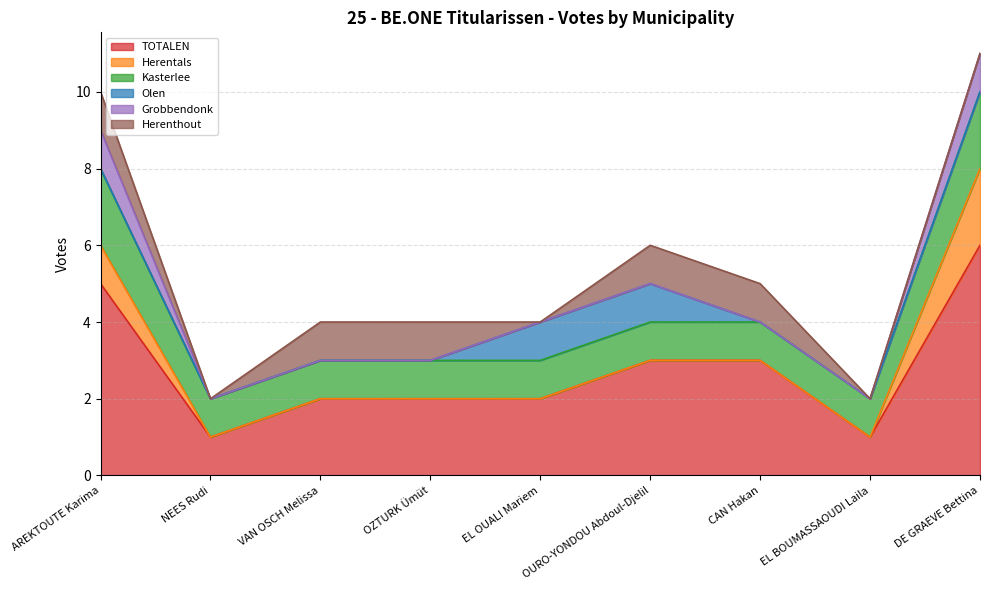

Count the Grobbendonk values in the range 0 to 1.

9